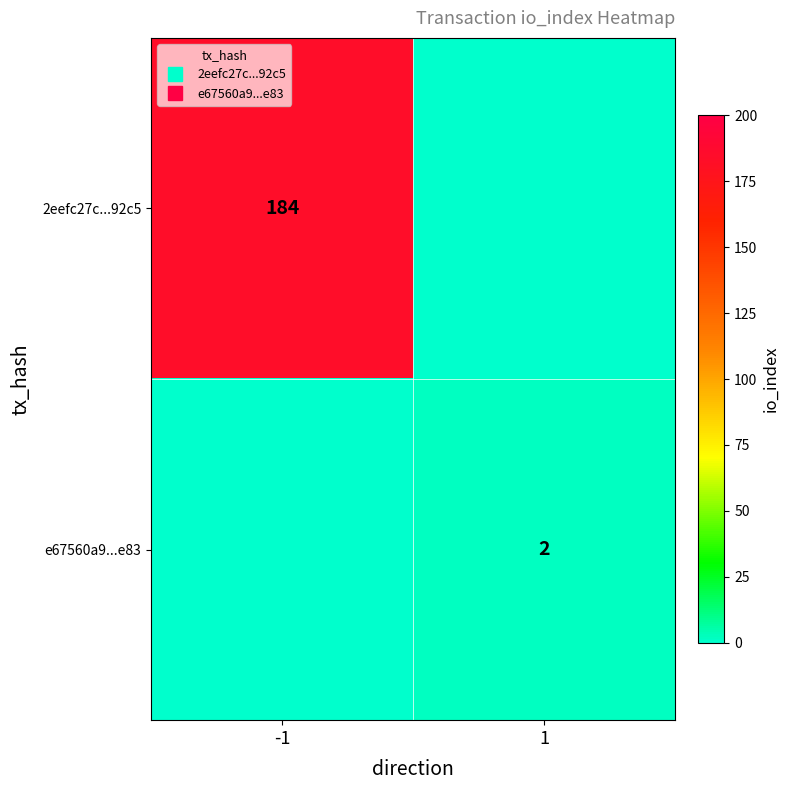

Count the number of categories in the chart.

2